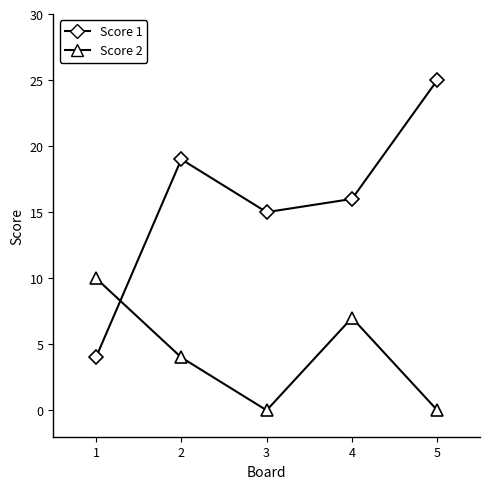

Reading right to left, list all the values displayed in this chart.

Score 1: 5=25	4=16	3=15	2=19	1=4
Score 2: 5=0	4=7	3=0	2=4	1=10